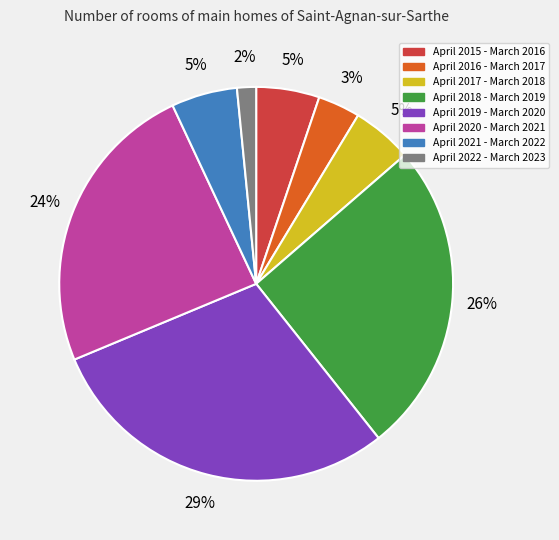

The April 2021 - March 2022 slice represents 1% of the pie. True or false?

False